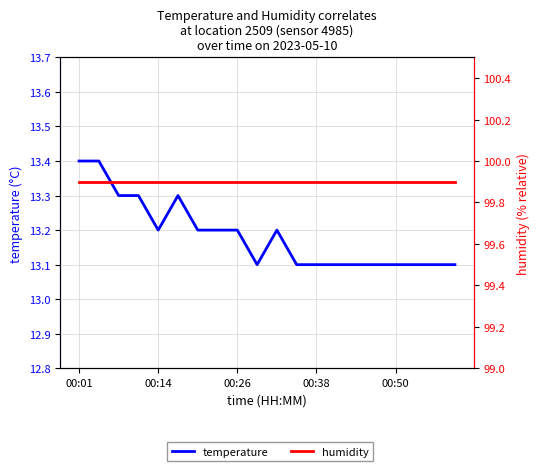

What is the greatest value displayed?

99.9